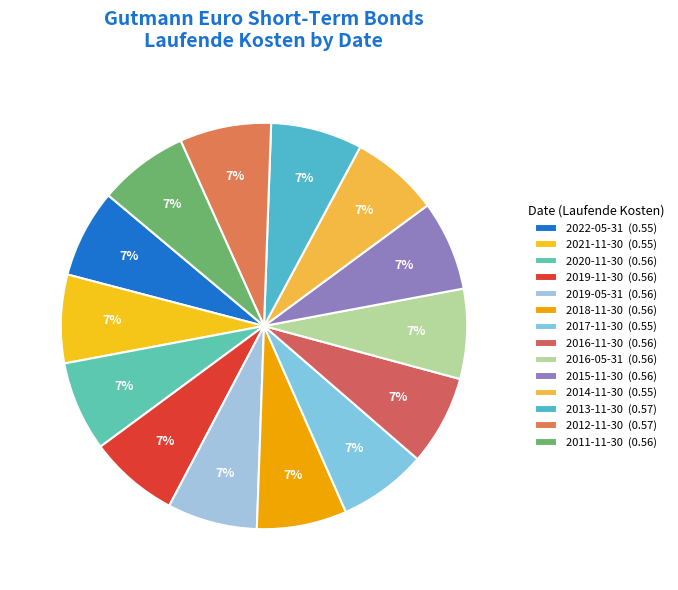

Count the number of slices in the pie.

14